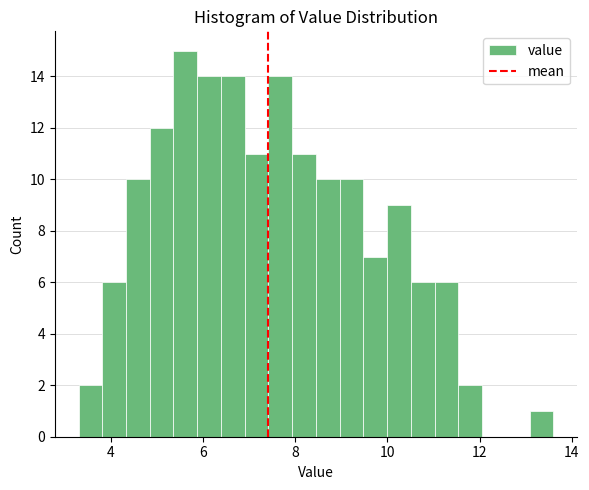

Around what value on the x-axis is the tallest bar? Give the approximate position of its centre, as read against the axis.

5.6